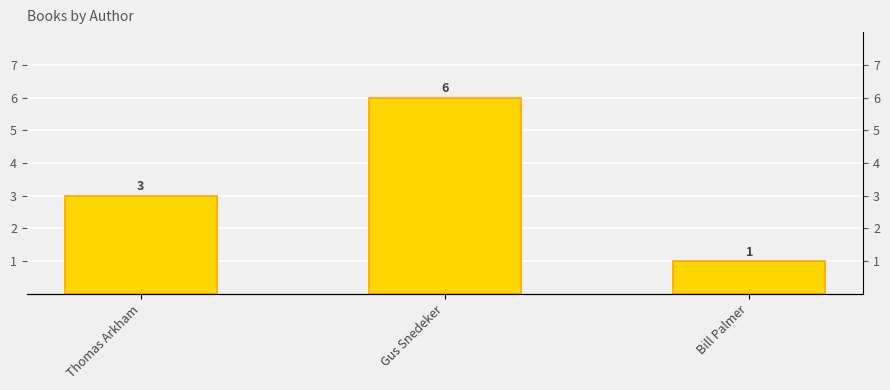

What is the maximum value shown in the chart?

6